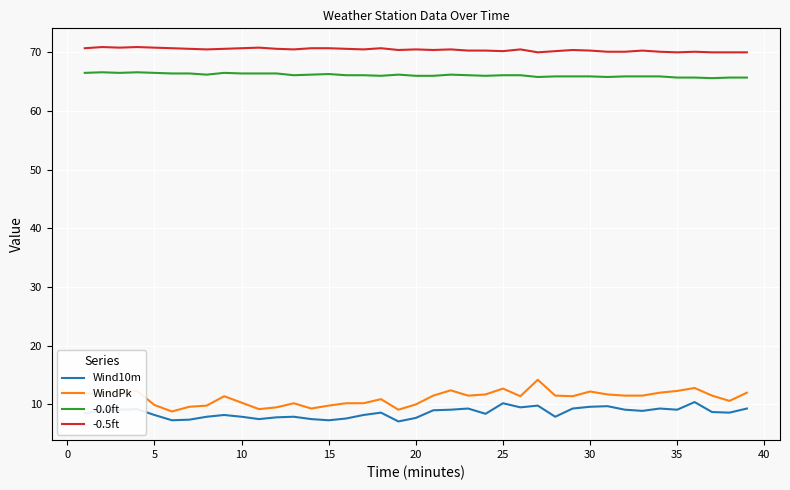

Does the chart display data point markers on the line(s)?

No